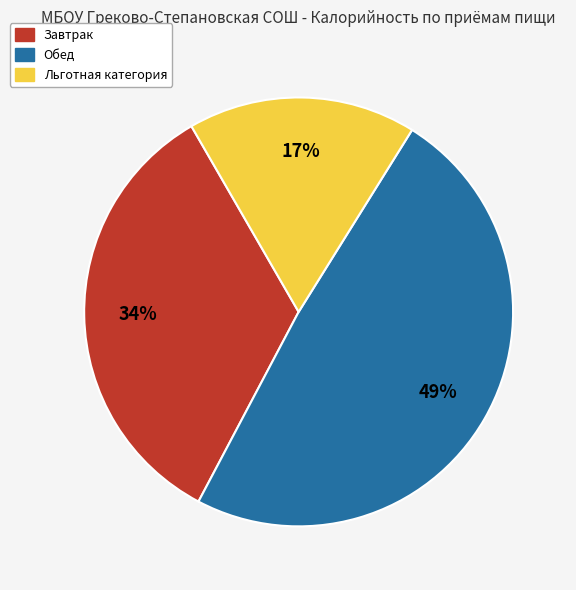

To the nearest percent, what percentage of the pie is Обед?

49%